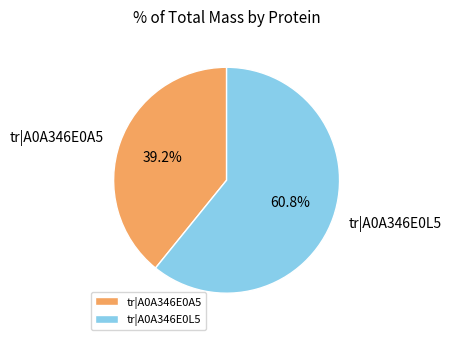

To the nearest percent, what is the difference between the largest and smallest slice percentages?

22%